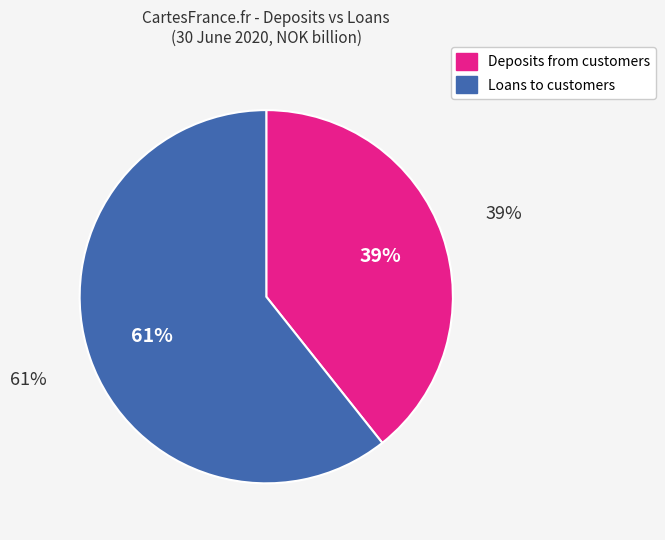

To the nearest percent, what is the combined percentage of Loans to customers and Deposits from customers?

100%